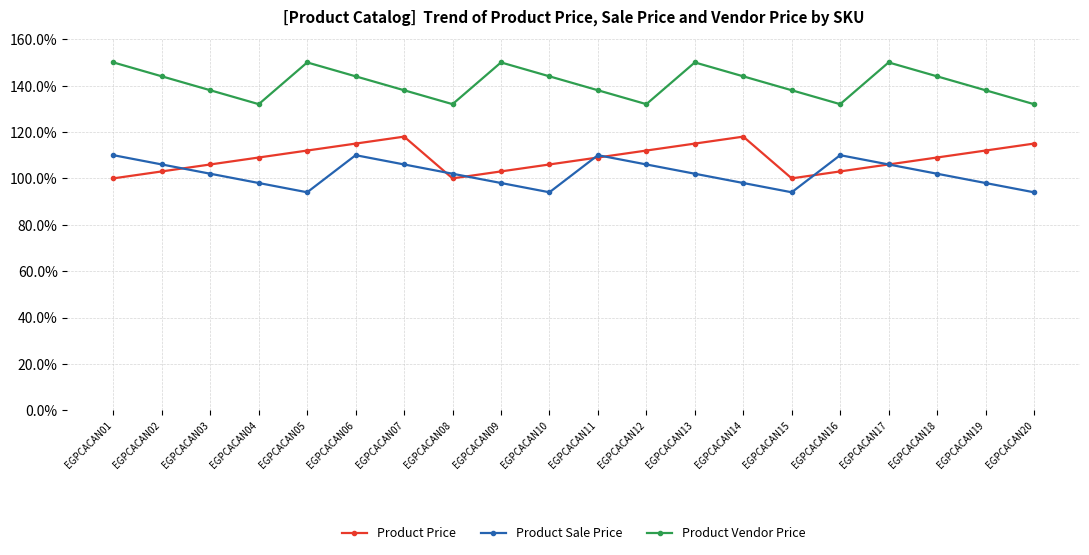

What are all the series names shown in the legend?

Product Price, Product Sale Price, Product Vendor Price